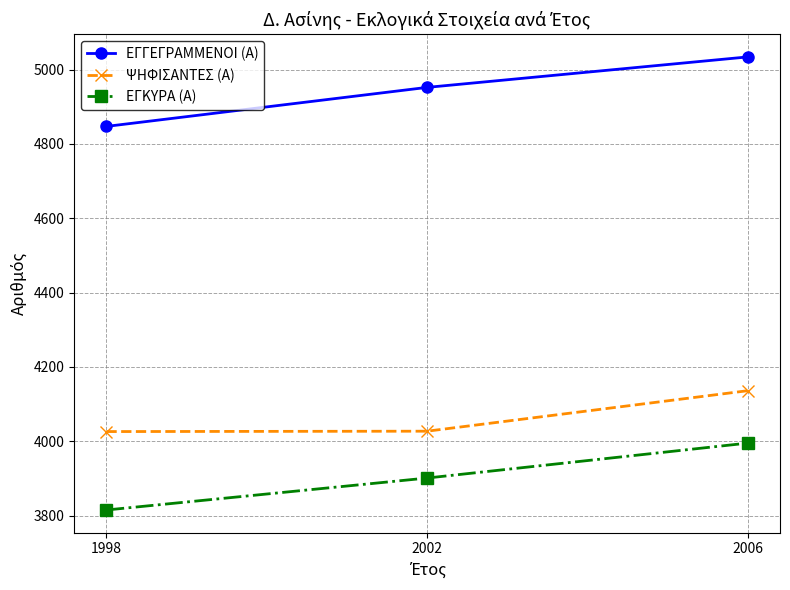

The ΕΓΚΥΡΑ (Α) series shows 987 at 2006. True or false?

False